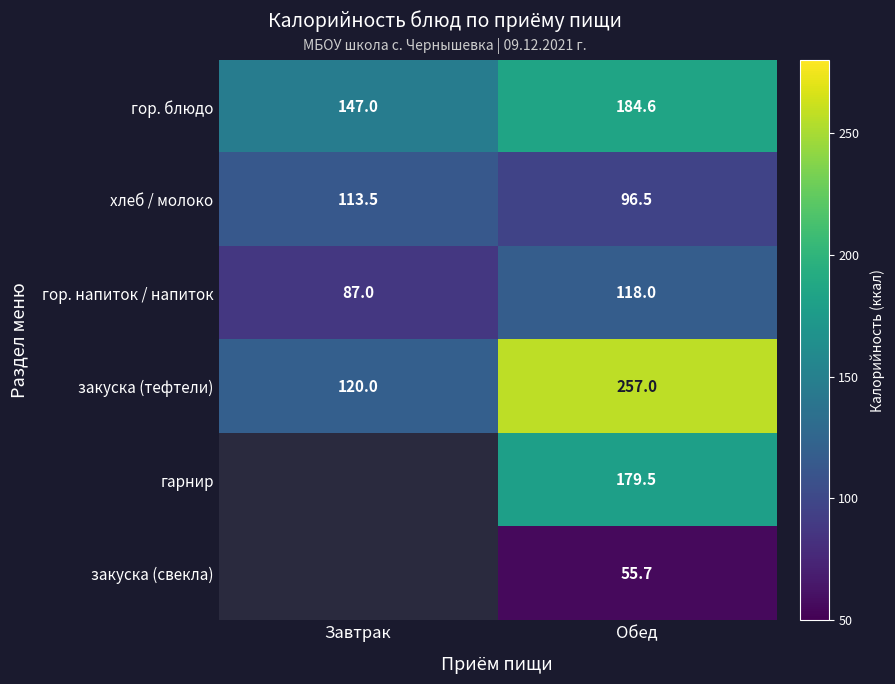

What is the difference between the maximum and minimum values in the закуска (тефтели) series?

137.0